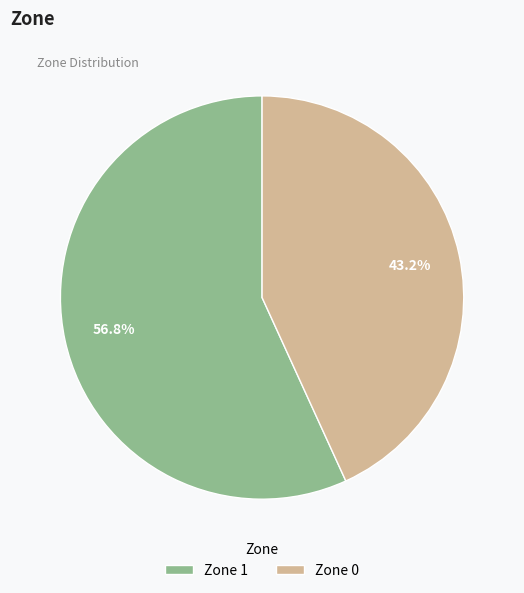

Count the number of slices in the pie.

2